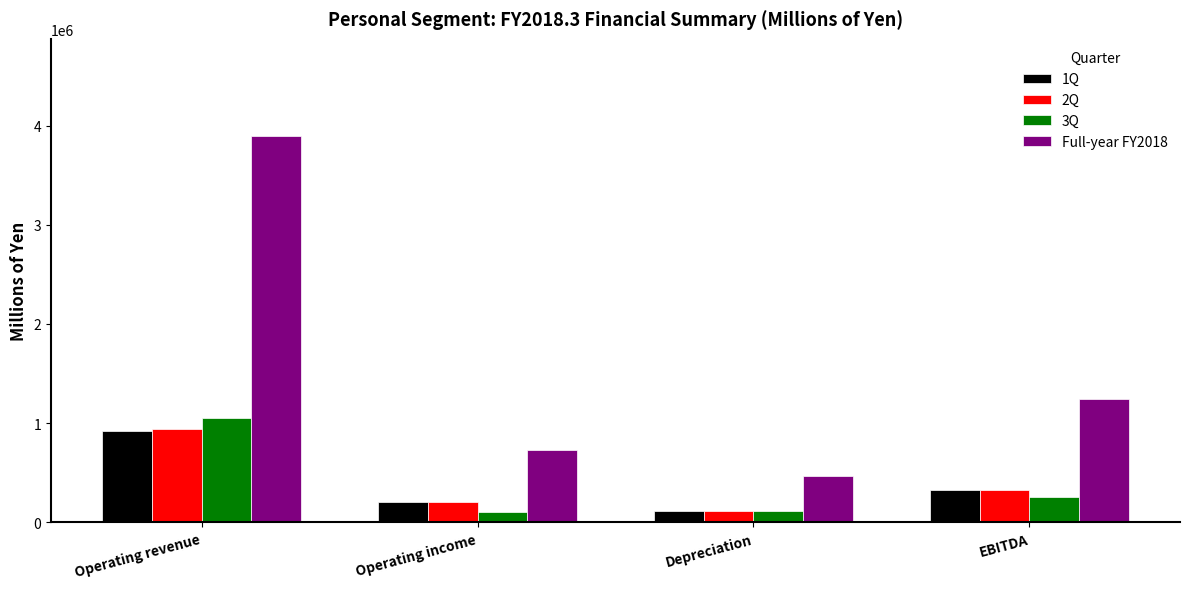

What is the total value across all series at EBITDA?

2150396